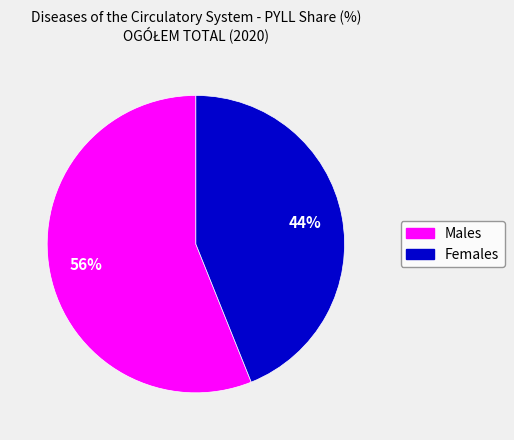

Is there any slice that represents more than half of the pie?

Yes